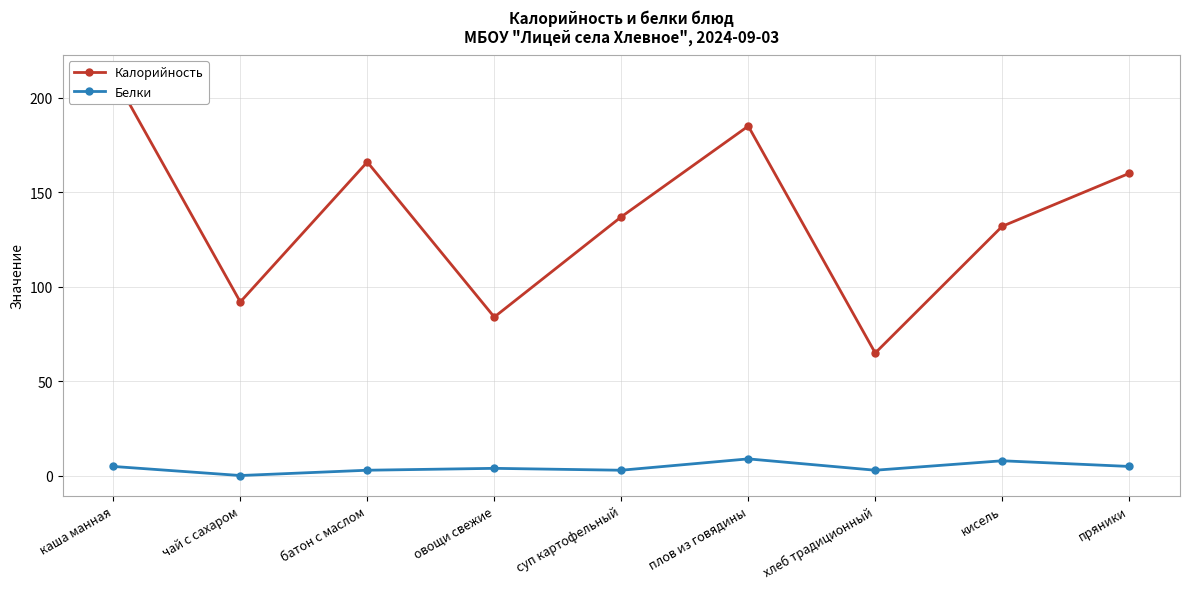

Which series has the largest range (max minus min)?

Калорийность